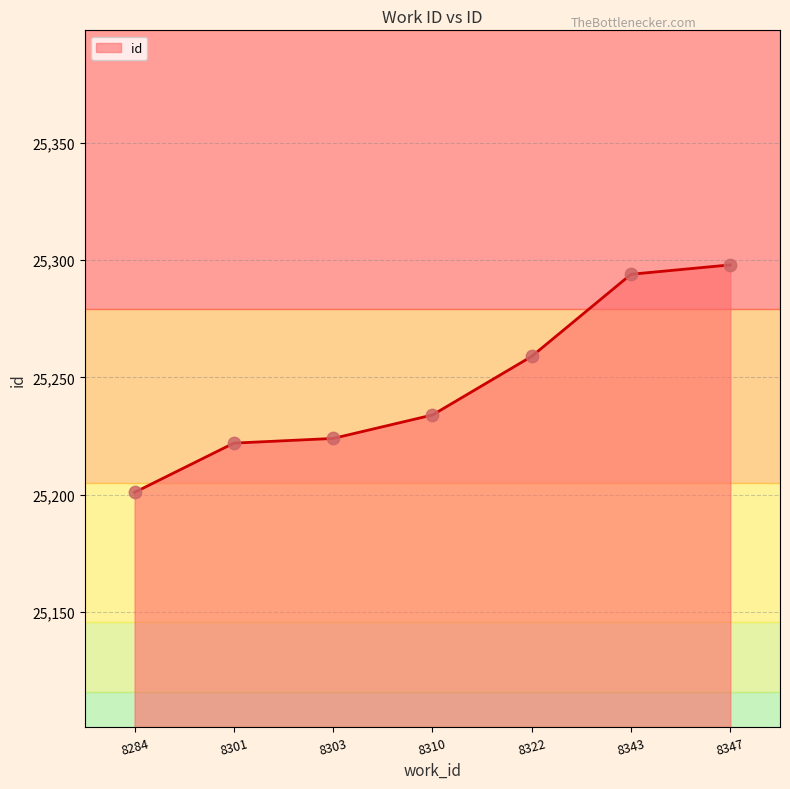

What is the ratio of the value at 8347 to the value at 8322?

1.0